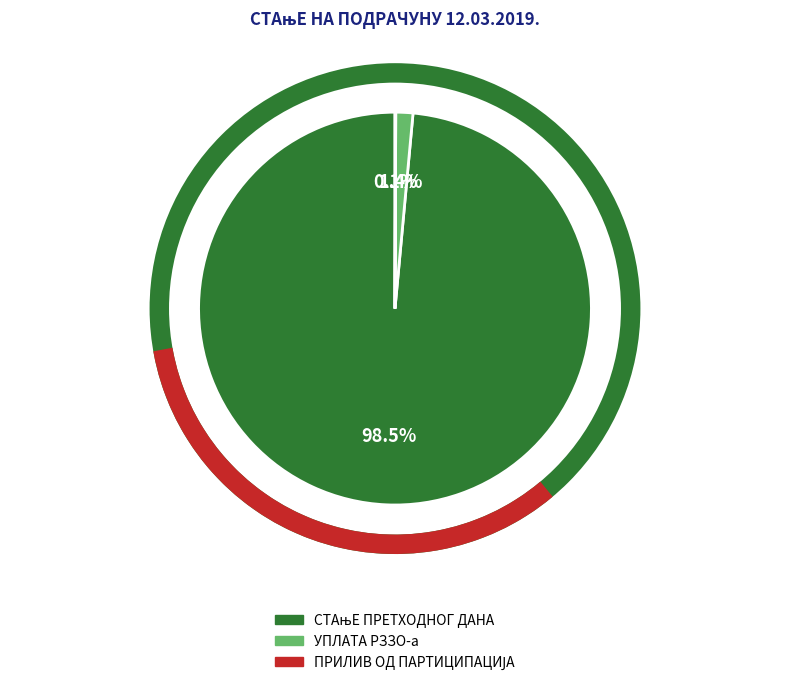

Does УПЛАТА РЗЗО-а account for over 50% of the chart?

No